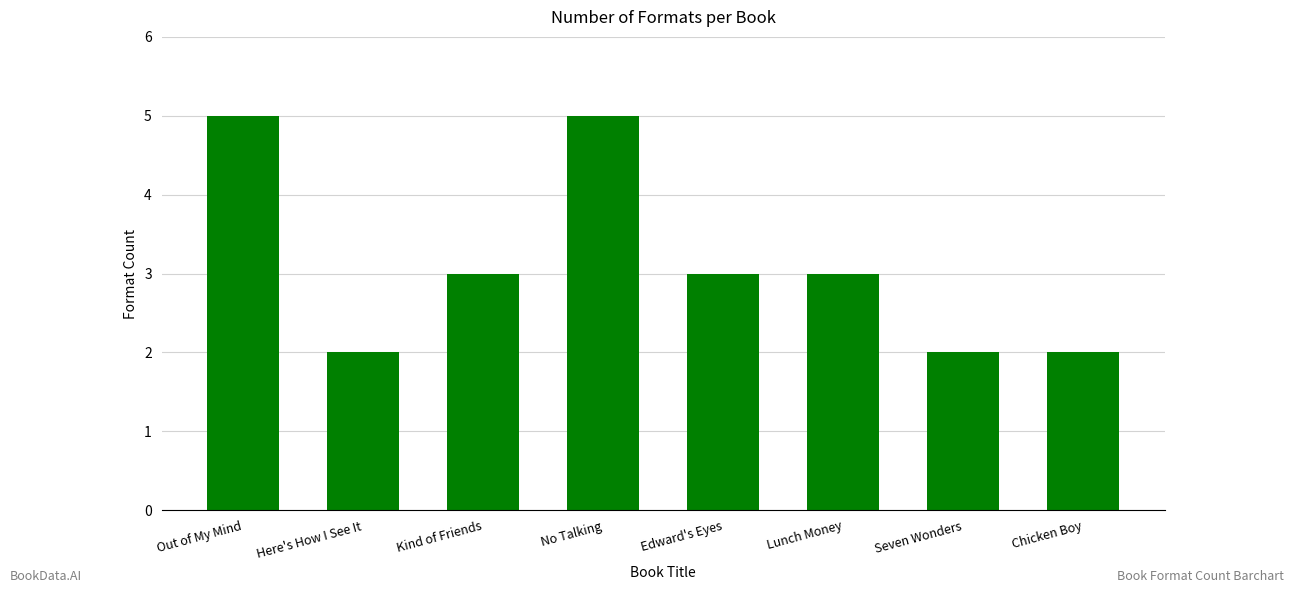

What is the average value?

3